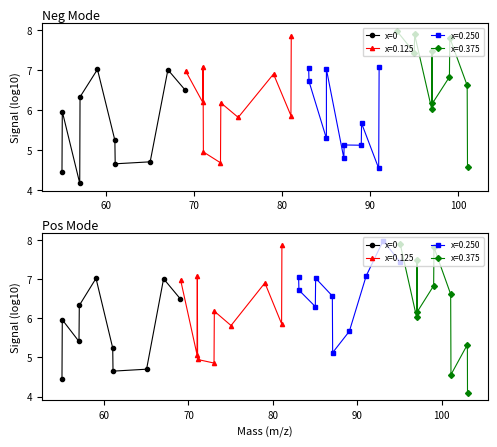

What is the difference between the second highest and second lowest values?

2.4